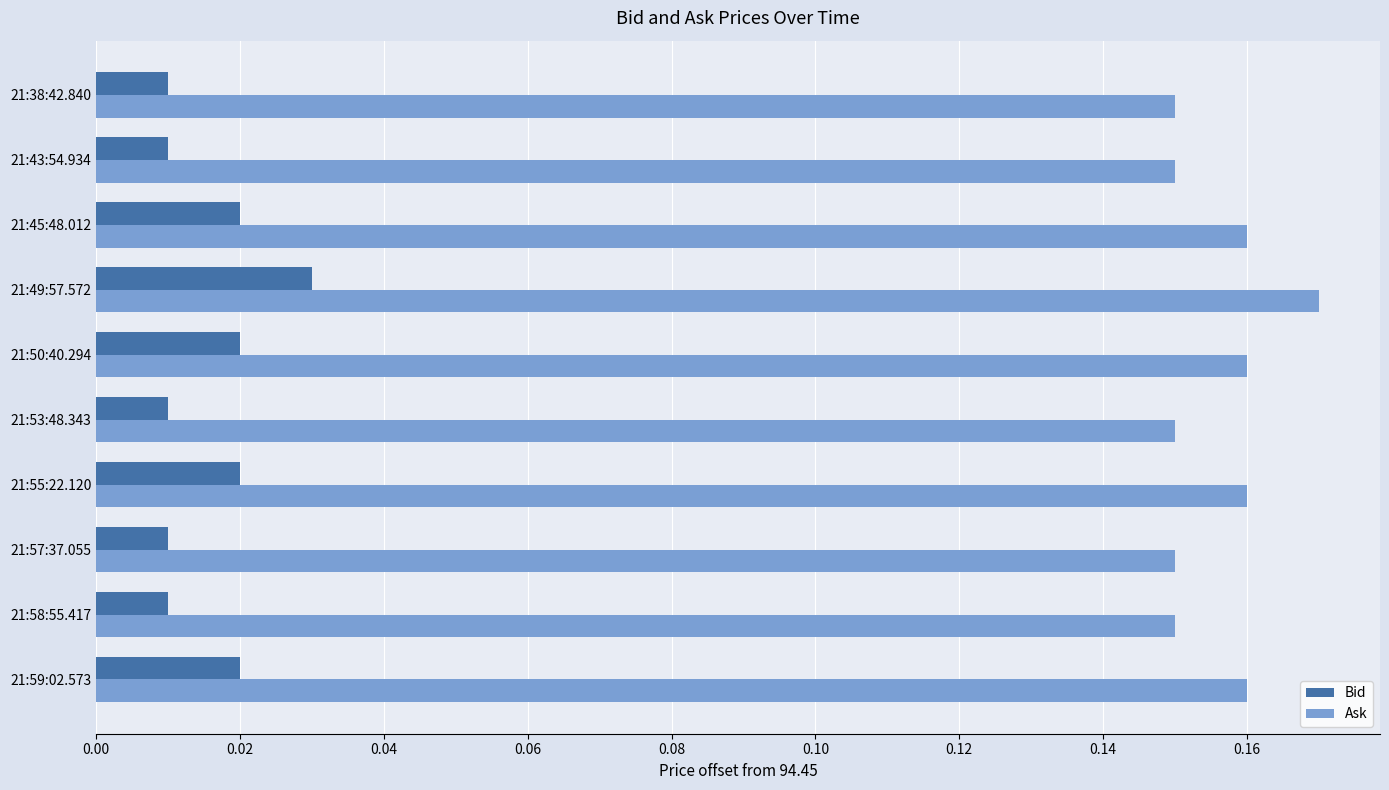

Count the Ask values in the range 0 to 1.

10